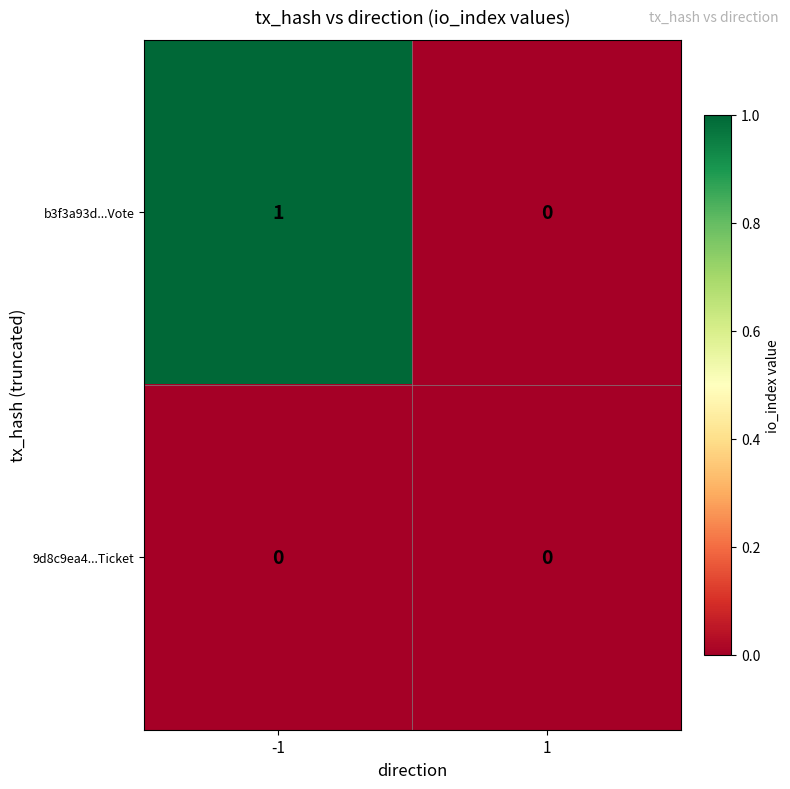

Which series has the largest total across all categories?

b3f3a93d...Vote